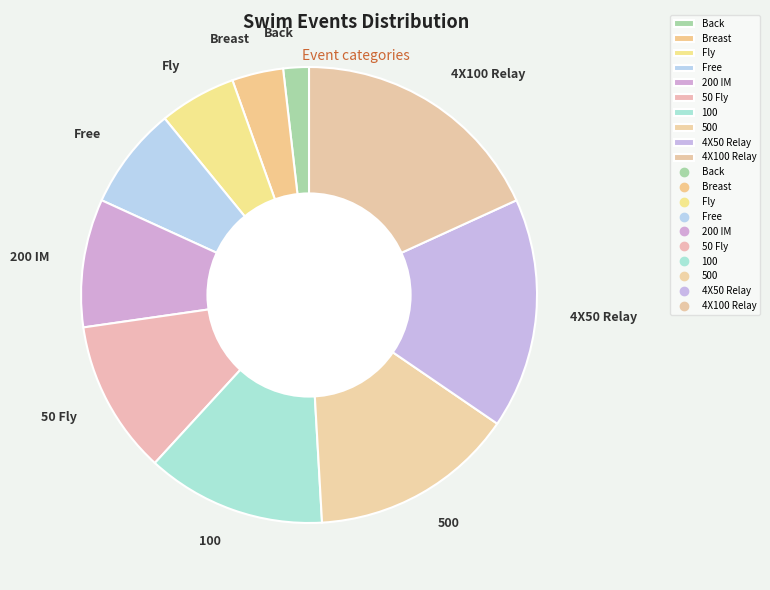

Rank the categories by value from lowest to highest.

Back, Breast, Fly, Free, 200 IM, 50 Fly, 100, 500, 4X50 Relay, 4X100 Relay